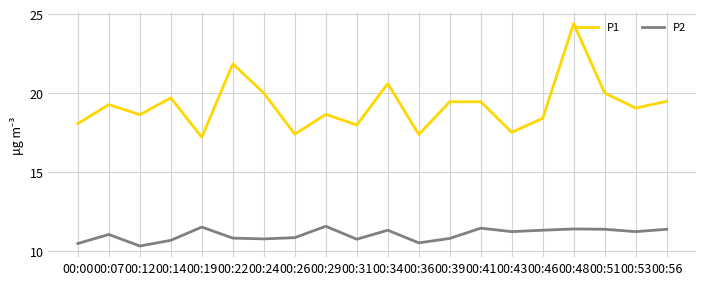

The P2 series shows 11.3 at 00:46. True or false?

True